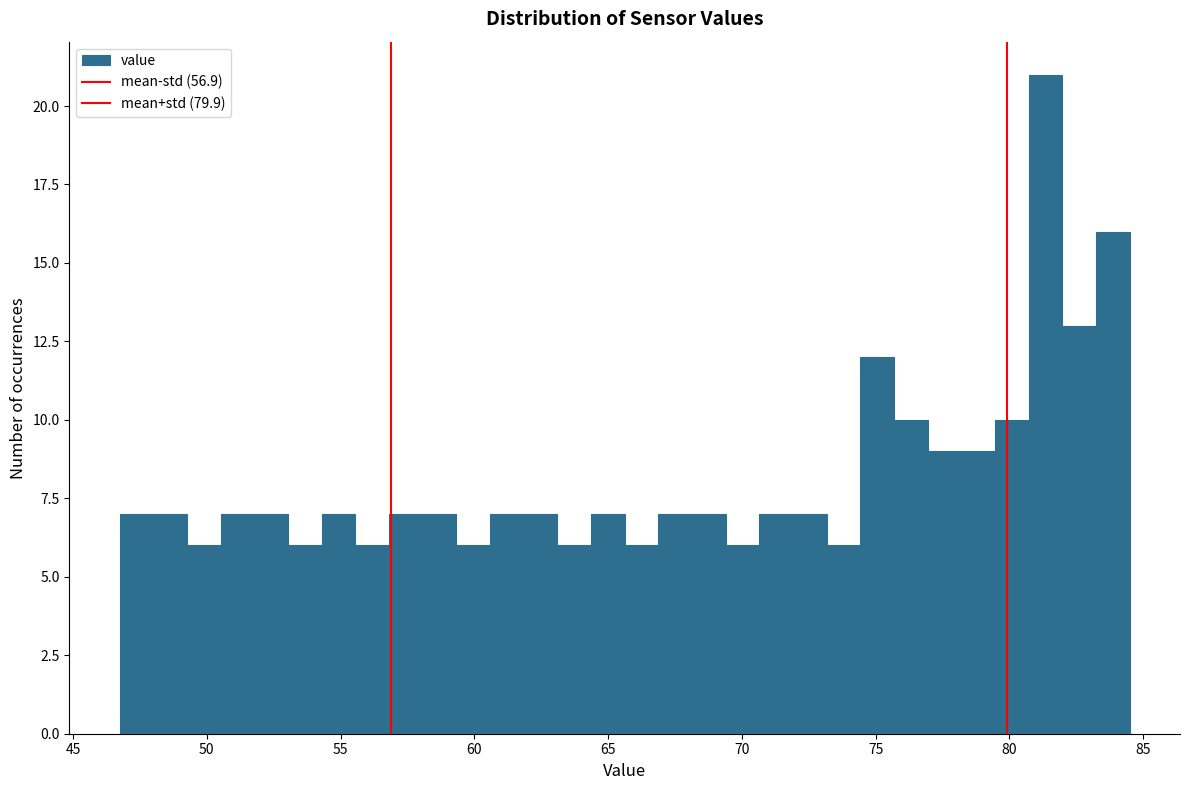

Read against the x-axis, roughly where is the centre of the tallest bar?

81.5